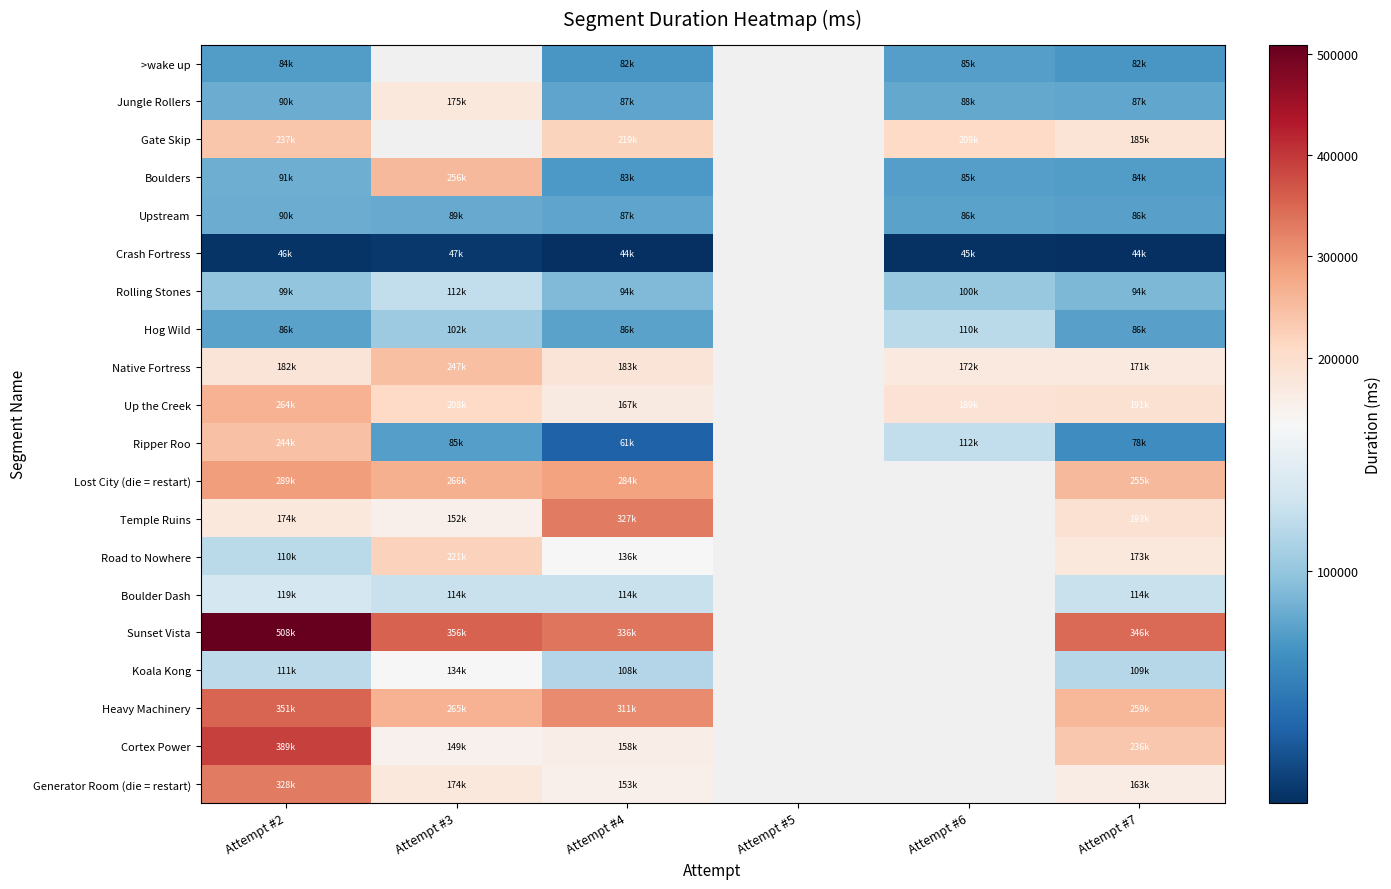

True or false: Koala Kong has a value of 108337.0 at Attempt #4.

True